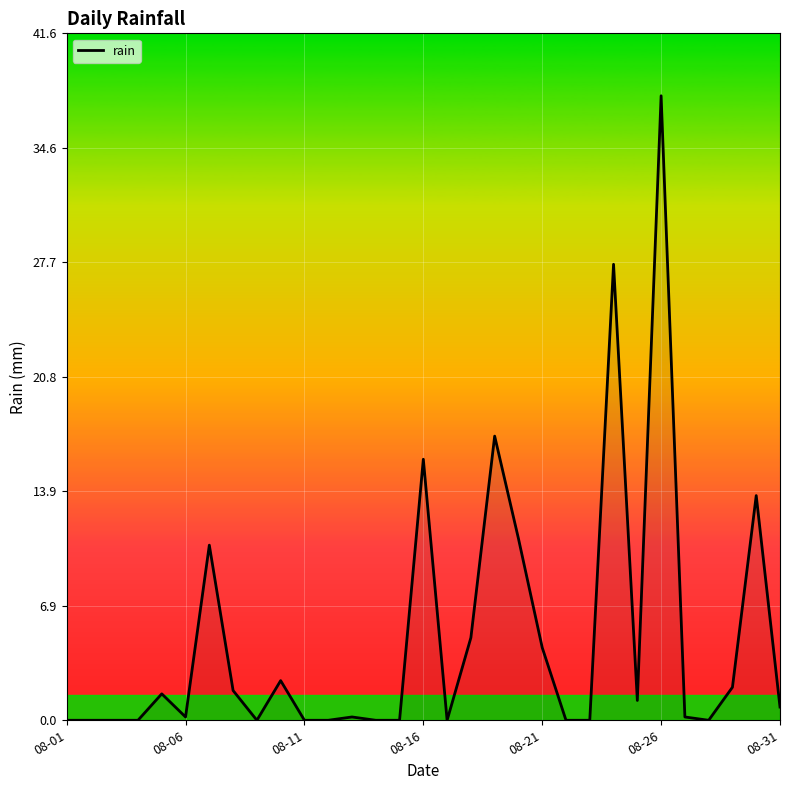

What is the greatest value displayed?

37.8